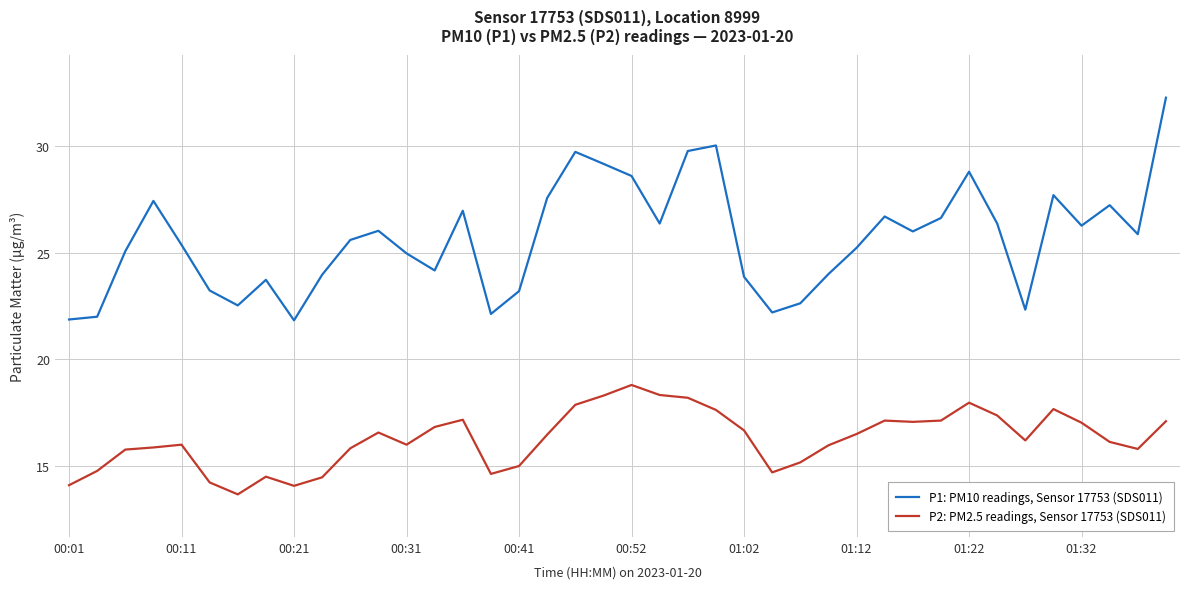

In P2: PM2.5 readings, Sensor 17753 (SDS011), how many points are lower than both neighbors (excluding endpoints)?

8